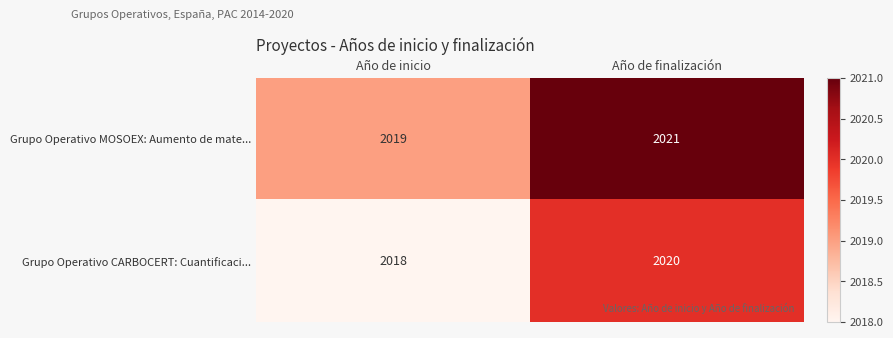

True or false: Grupo Operativo CARBOCERT: Cuantificaci... has a value of 2018 at Año de inicio.

True